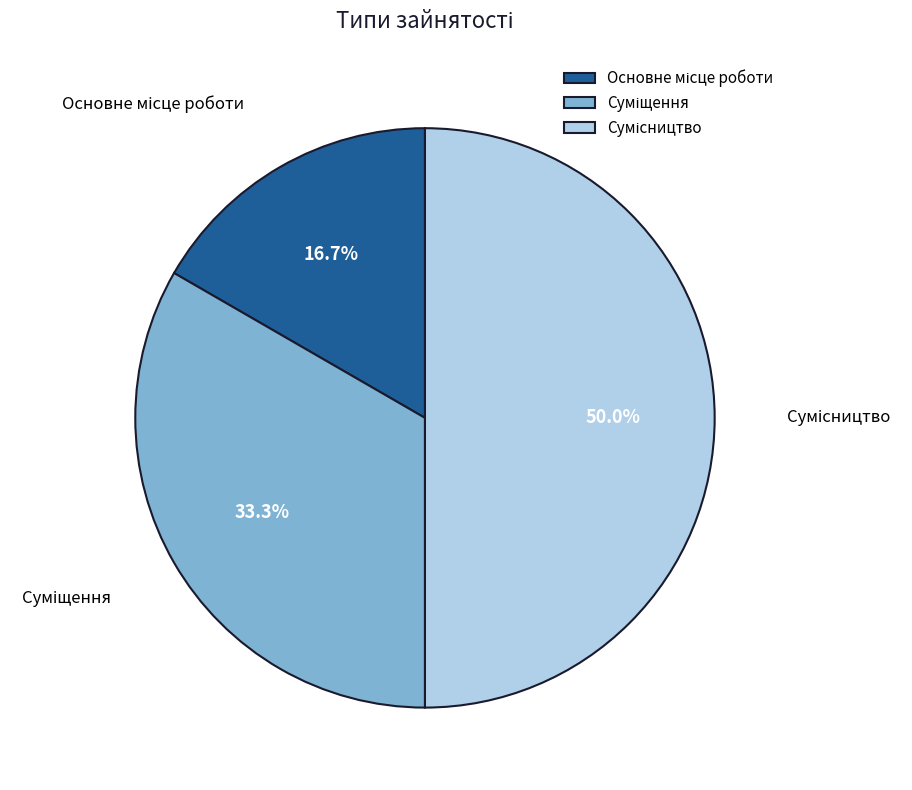

Is there any slice that represents more than half of the pie?

No